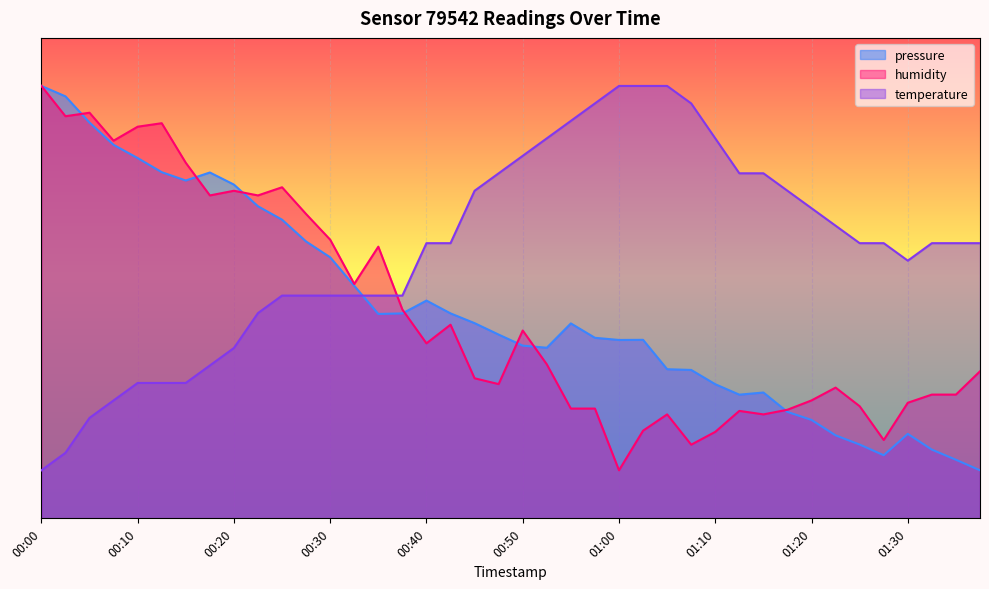

Where is humidity nearest to the value 50?

00:32